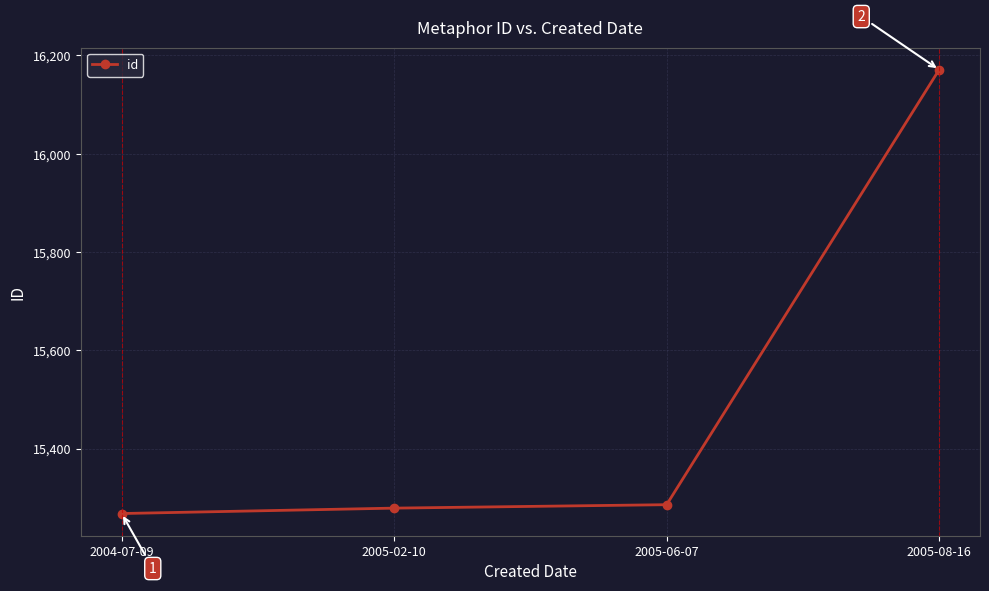

Is it true that the value at 2004-07-09 is 15268?

True